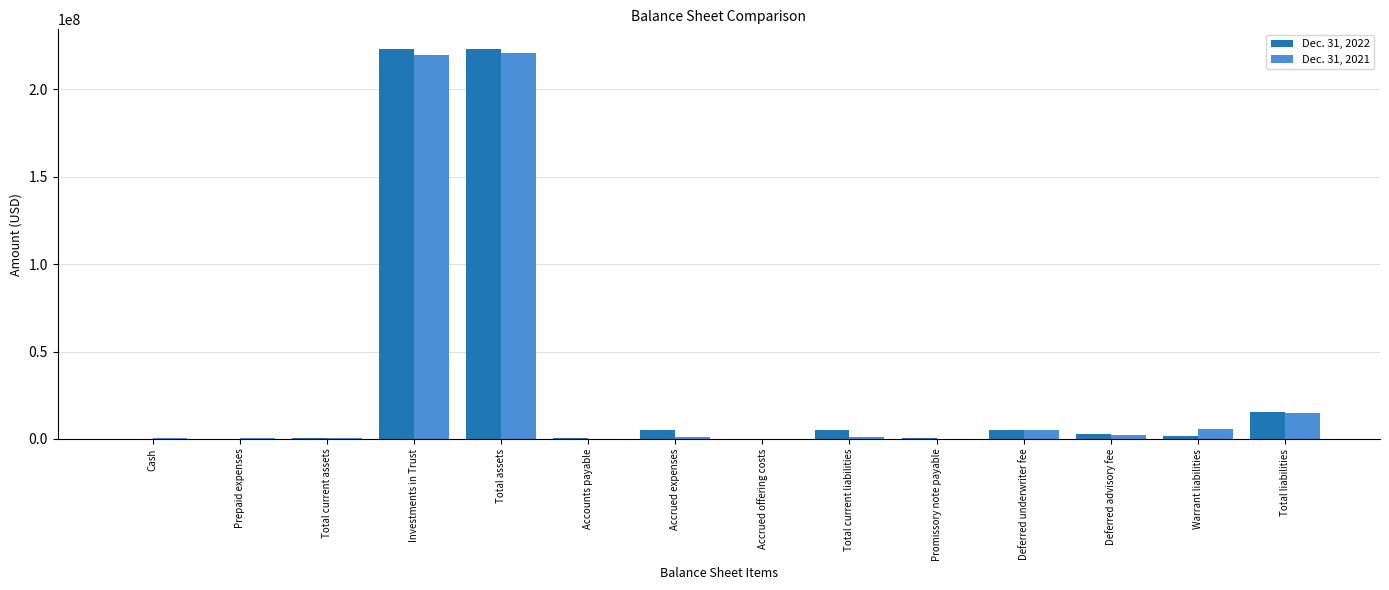

What is the greatest value displayed?

223004418